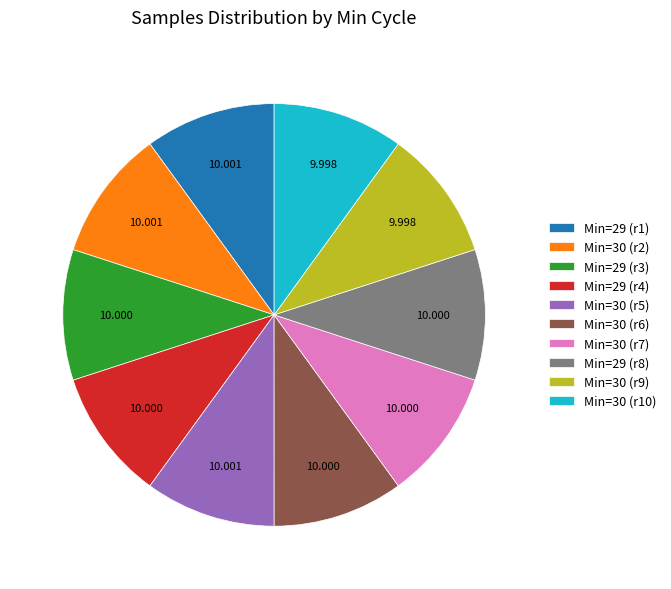

Do Min=30 (r10) and Min=29 (r1) together represent more than half of the pie?

No